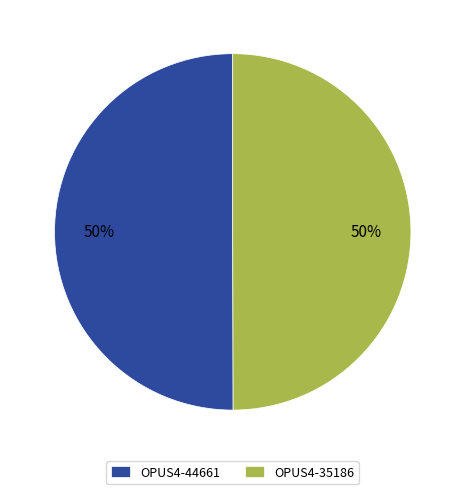

Combined, do OPUS4-35186 and OPUS4-44661 account for over 50%?

Yes